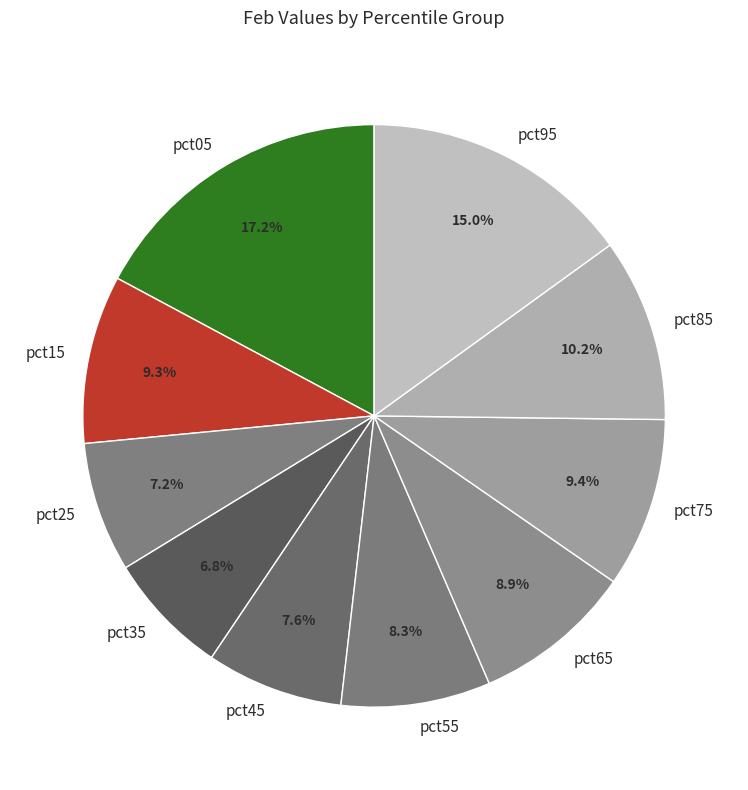

To the nearest percent, what portion does pct25 represent?

7%